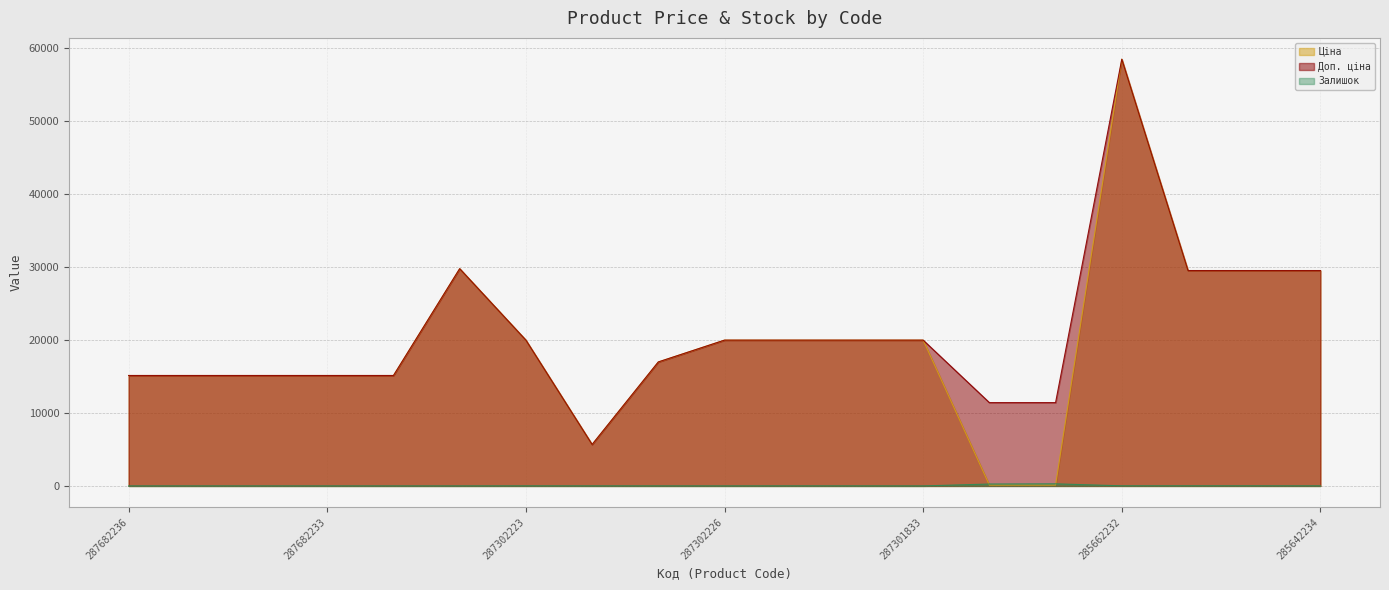

Which series has the widest spread of values?

Ціна